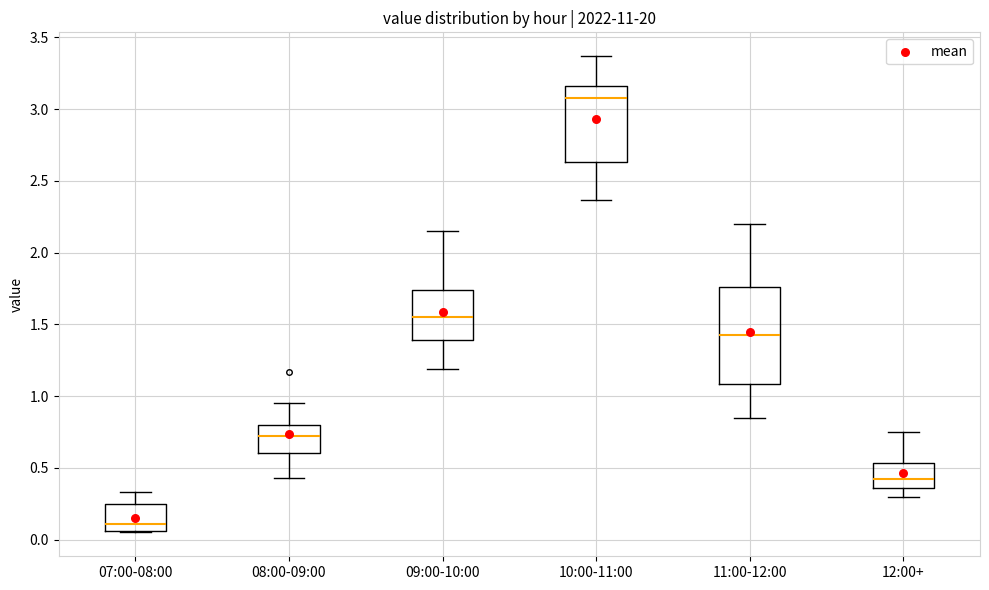

Where is the lower edge of the box for 11:00-12:00 on the y-axis? The values are not printed on the chart, so give them approximately, as read against the axis.

1.10